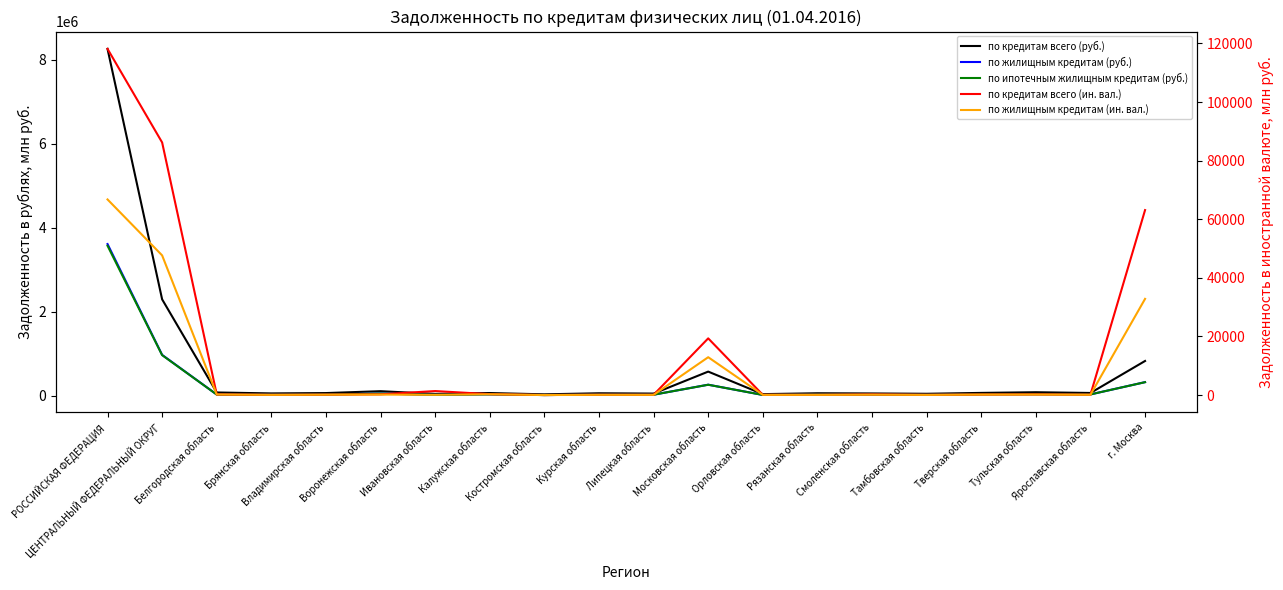

Does the chart have visible grid lines?

No